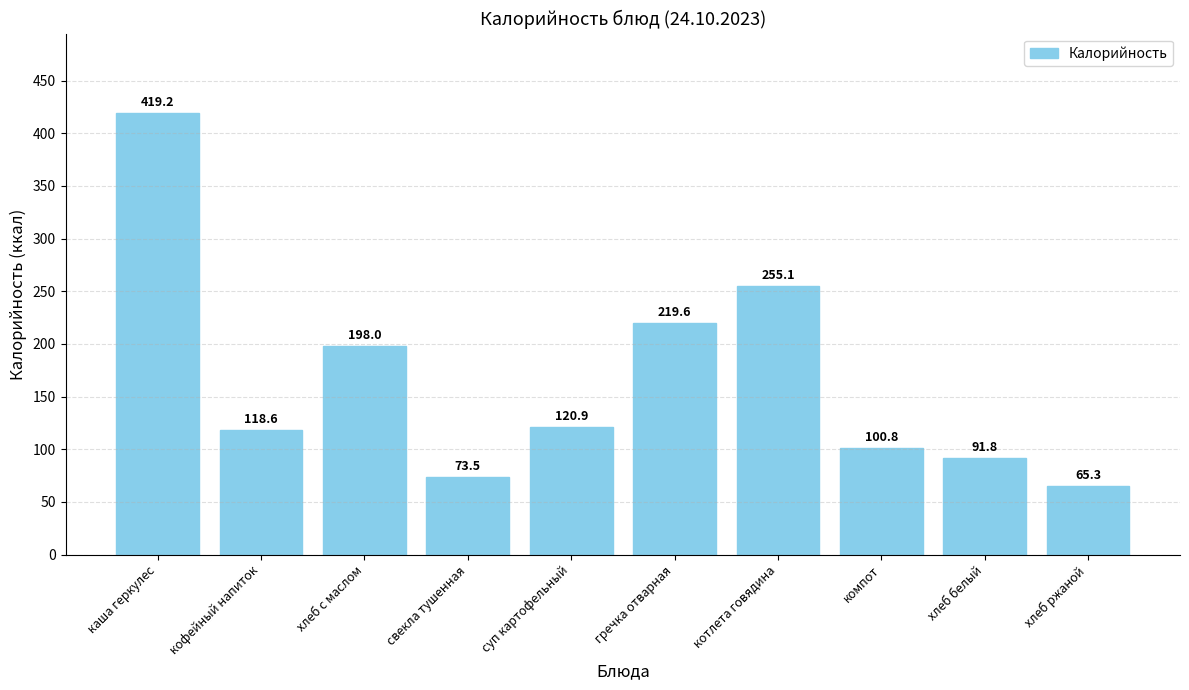

What position from the left is котлета говядина?

7